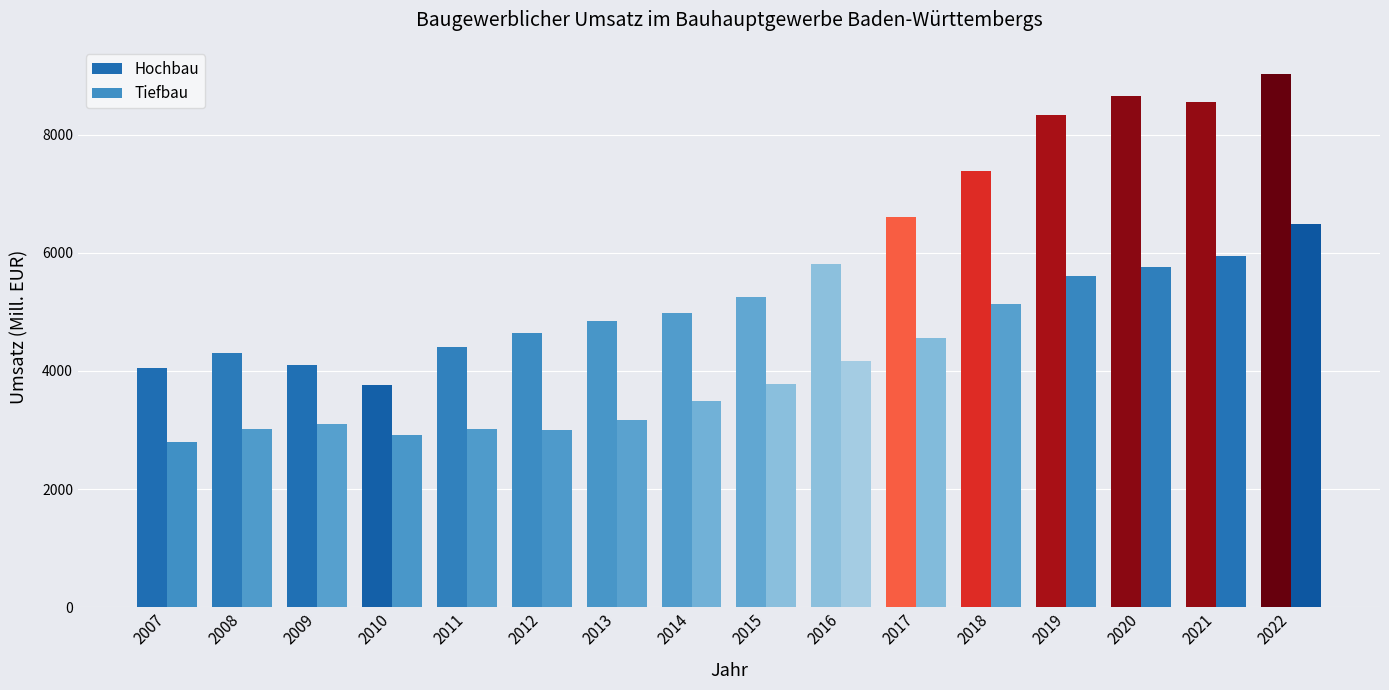

Rank the series by their maximum value, from lowest to highest.

Tiefbau, Hochbau